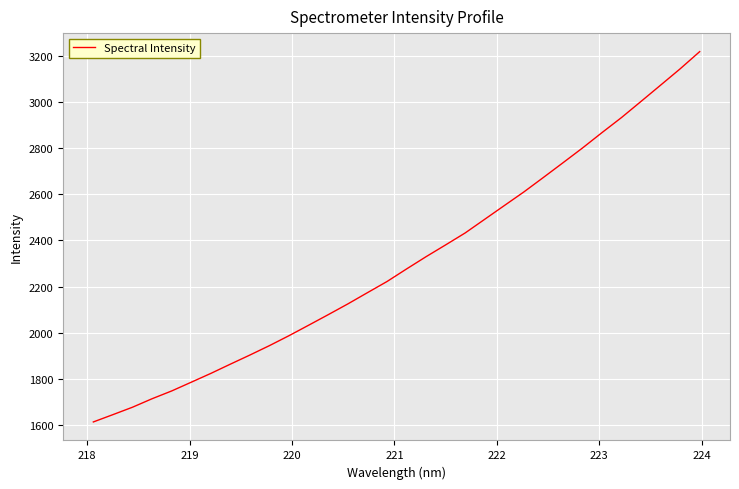

What is the difference between the second highest and minimum values?

1530.1